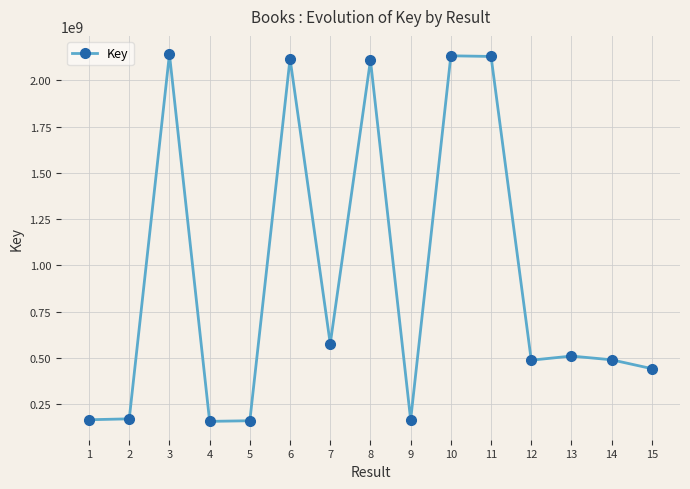

What is the change in value from 4 to 12?

+330713590